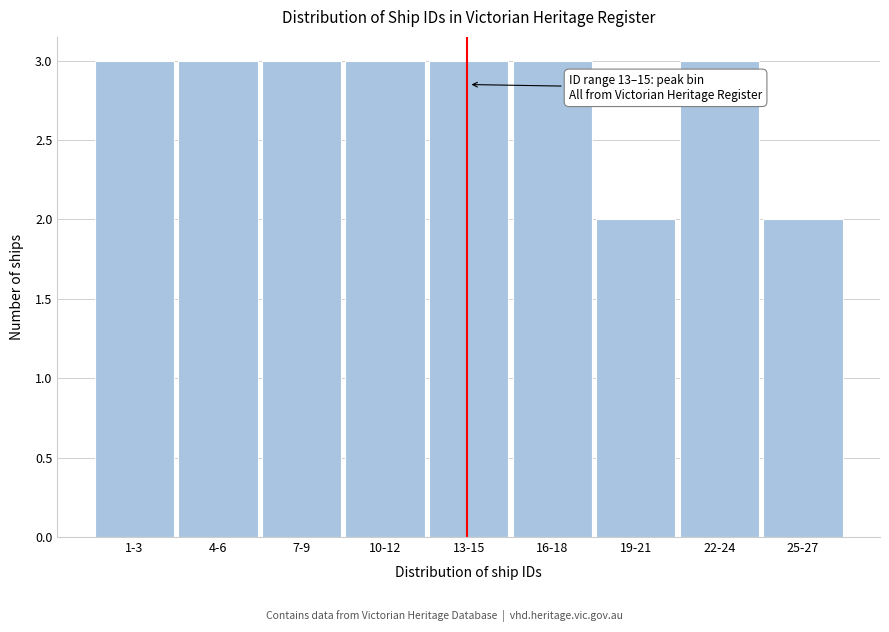

Reading left to right, list all the values displayed in this chart.

1-3=3	4-6=3	7-9=3	10-12=3	13-15=3	16-18=3	19-21=2	22-24=3	25-27=2